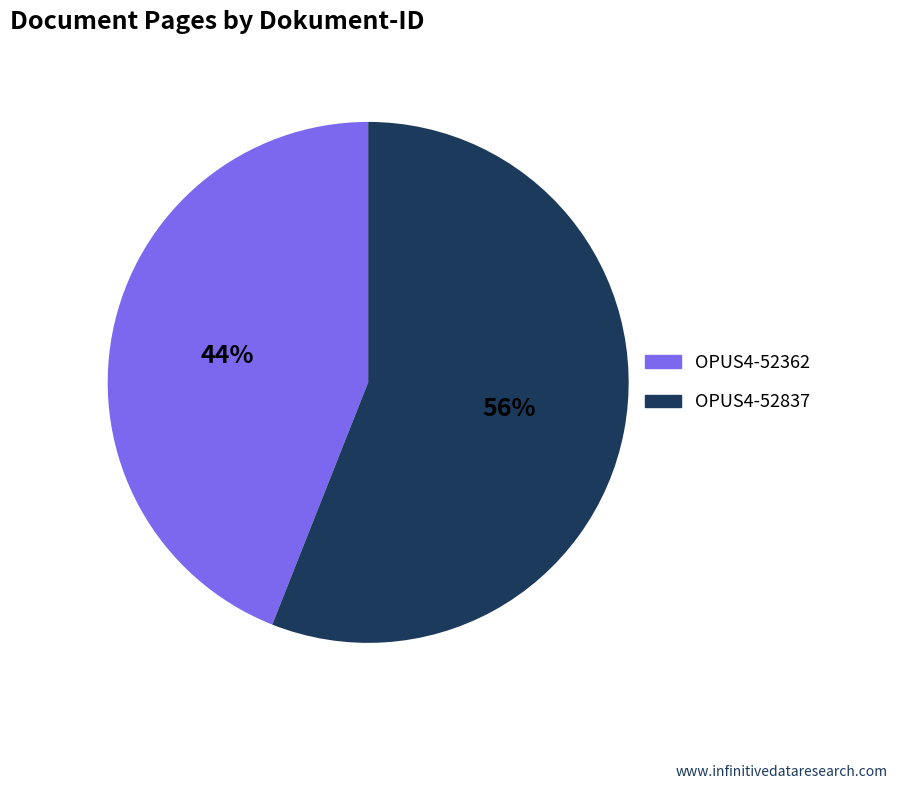

Is the sum of OPUS4-52837 and OPUS4-52362 greater than half?

Yes